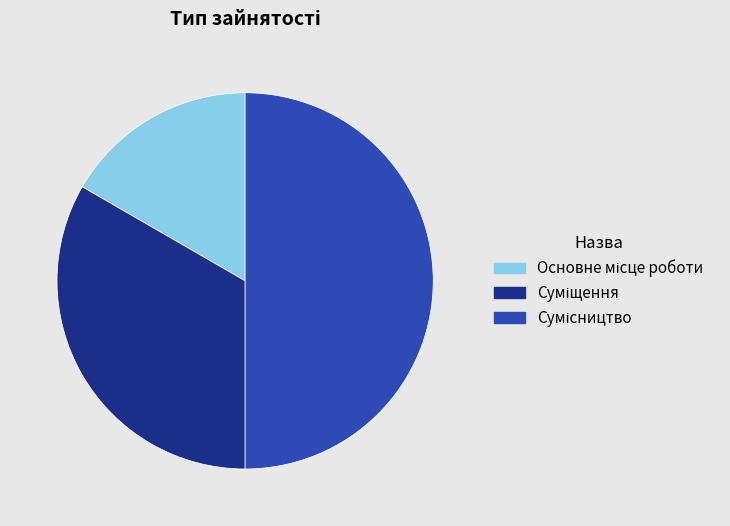

Count the number of slices in the pie.

3